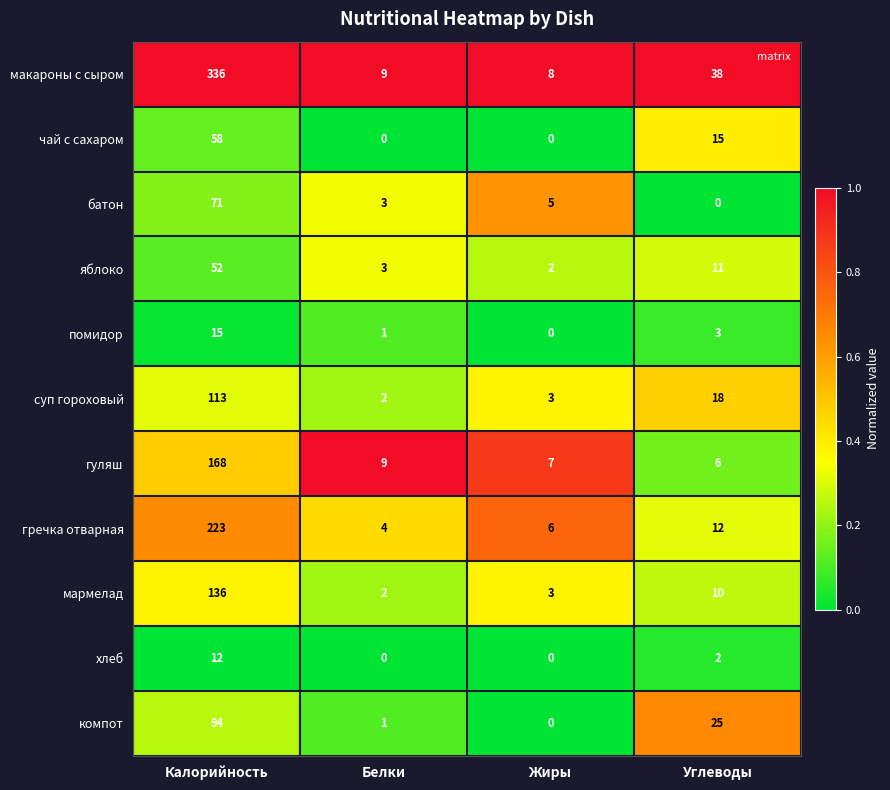

The мармелад series shows 3 at Белки. True or false?

False